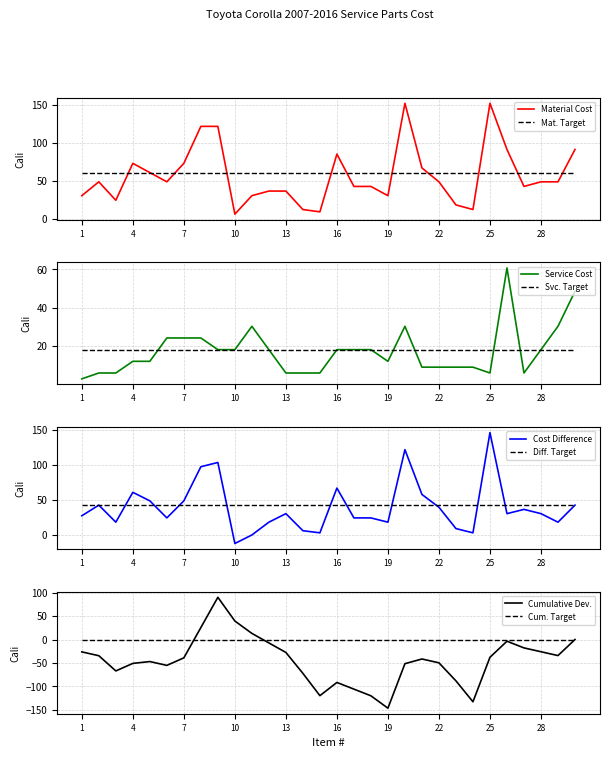

The Mat. Target series shows 60.7 at 16. True or false?

True